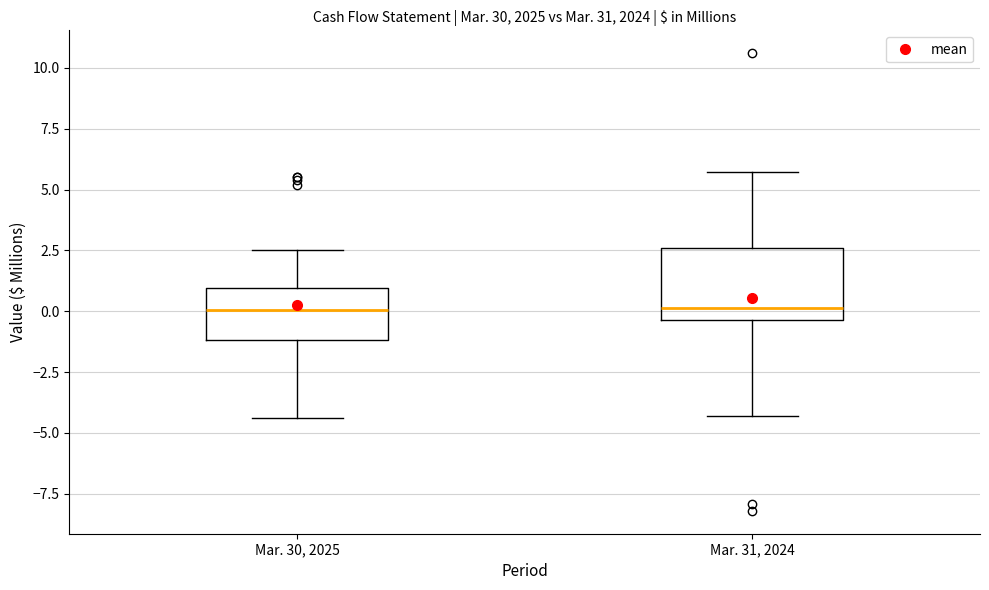

Reading left to right, read every box against the y-axis: the position of its median line, the range the box covers, and the ends of its whiskers. The values are not printed on the chart, so give them approximately, as read against the axis.

Mar. 30, 2025: median 0.0, box -1.0 to 1.0, whiskers -4.5 to 2.5
Mar. 31, 2024: median 0.0, box -0.5 to 2.5, whiskers -4.5 to 5.5